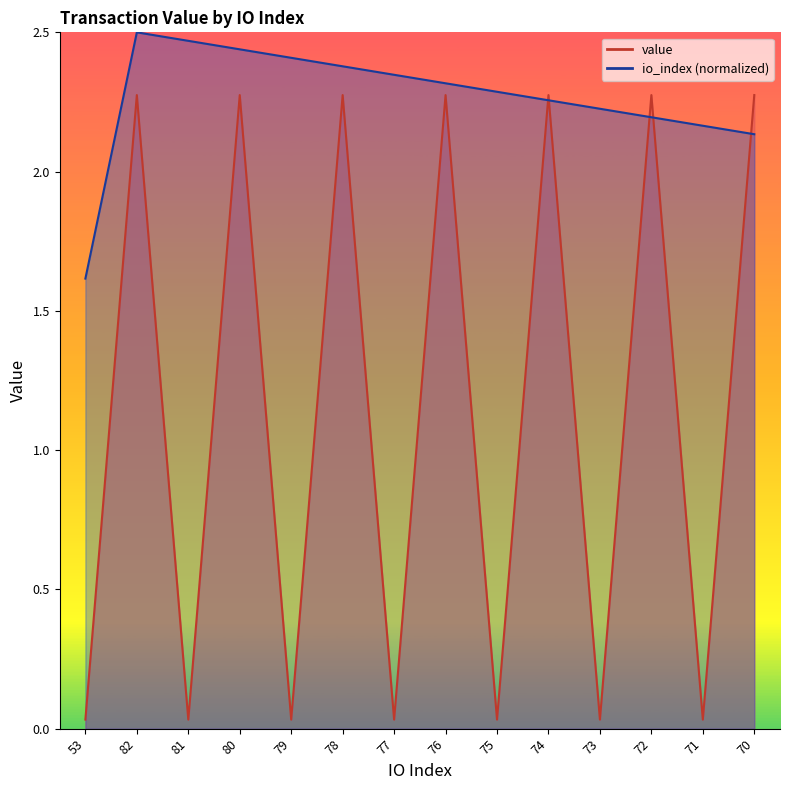

At which label does io_index reach its peak?

82